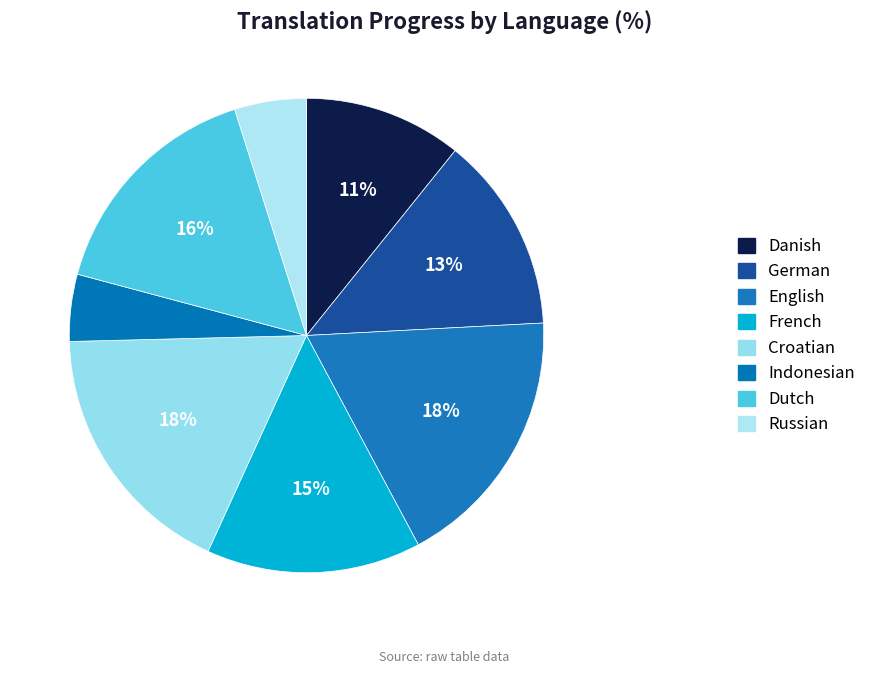

Which category has the biggest portion of the pie?

English